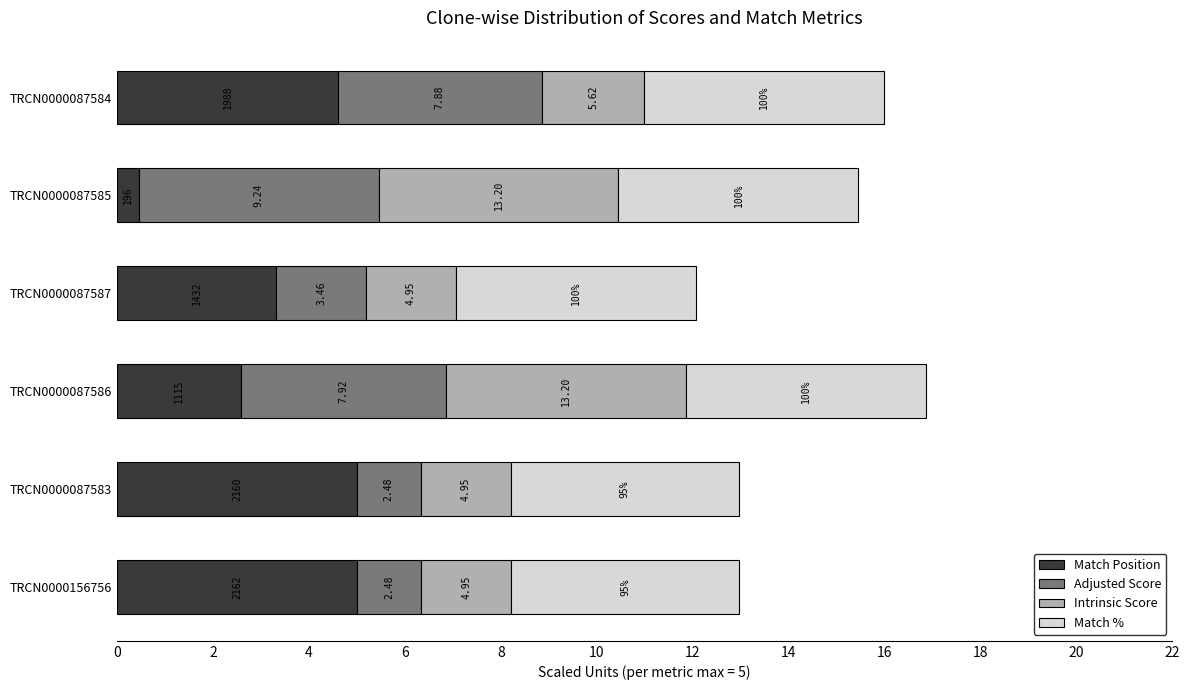

What is the average value of the Adjusted Score series?

3.0